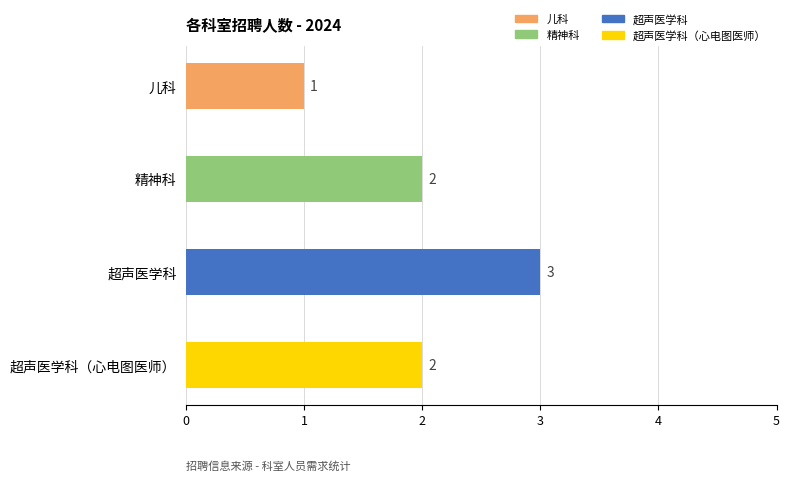

How many values are between 2 and 3?

3